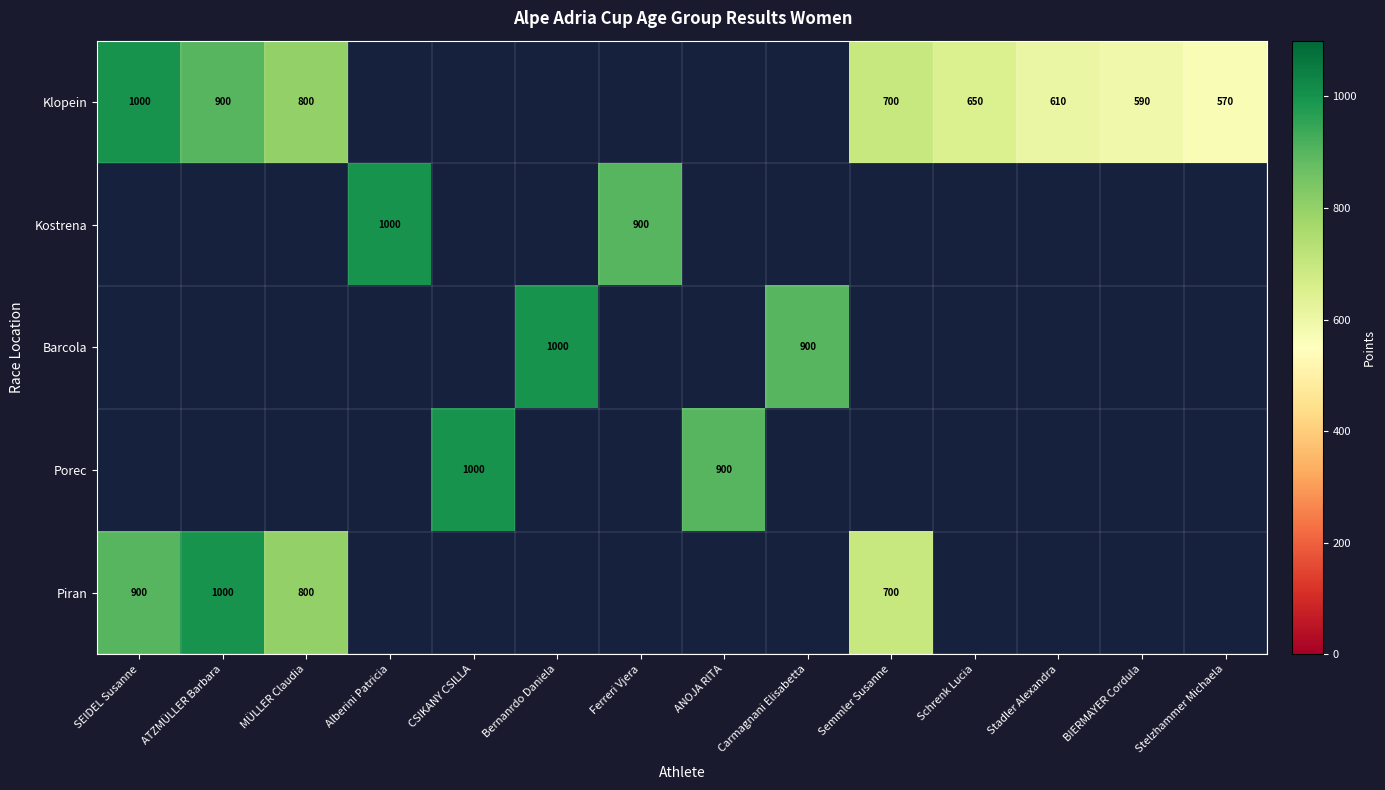

Which label corresponds to the largest value in the chart?

SEIDEL Susanne